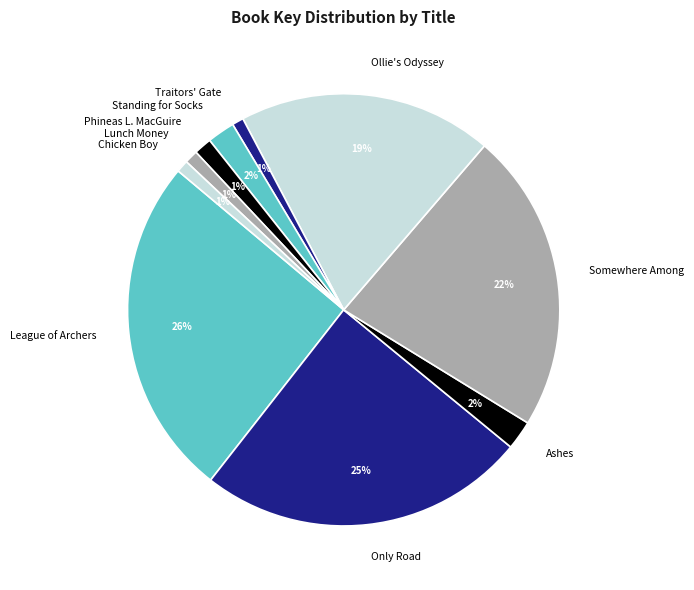

Which slice is the largest?

League of Archers